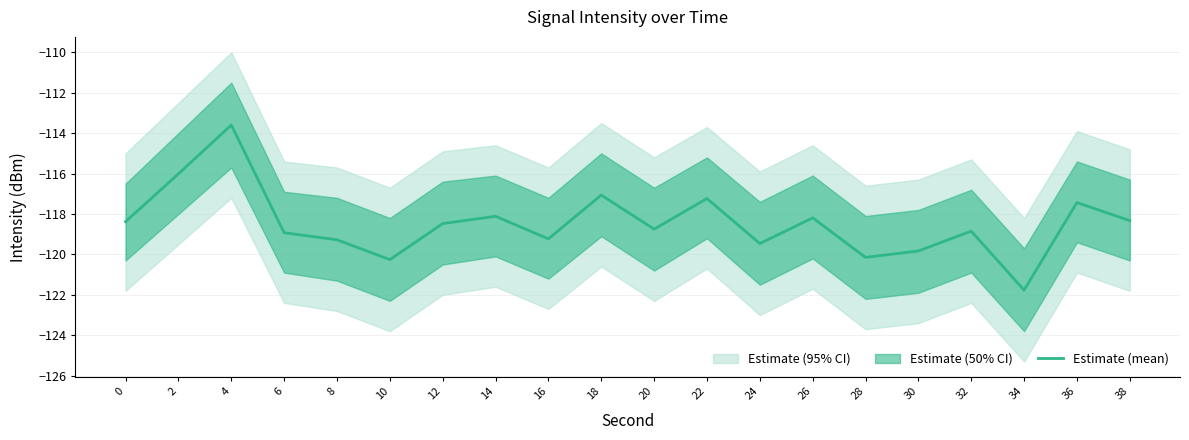

What is the average value?

-118.5